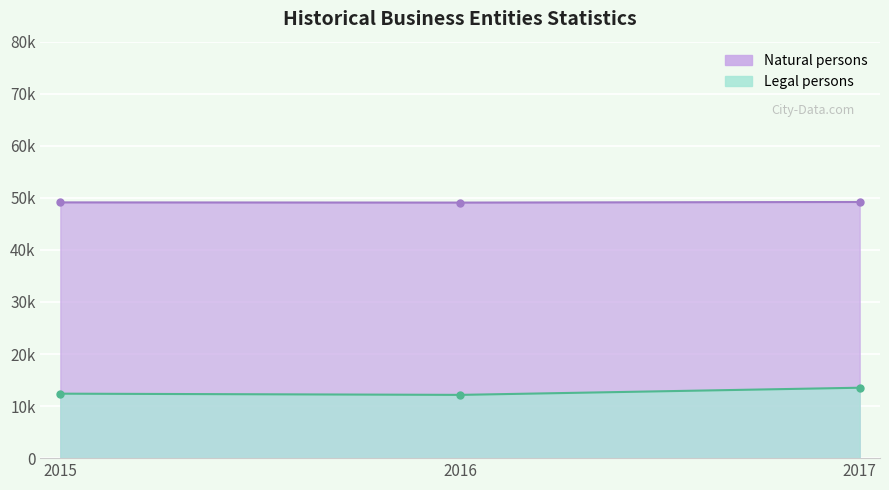

Which series changed the most between 2015 and 2017?

Legal persons